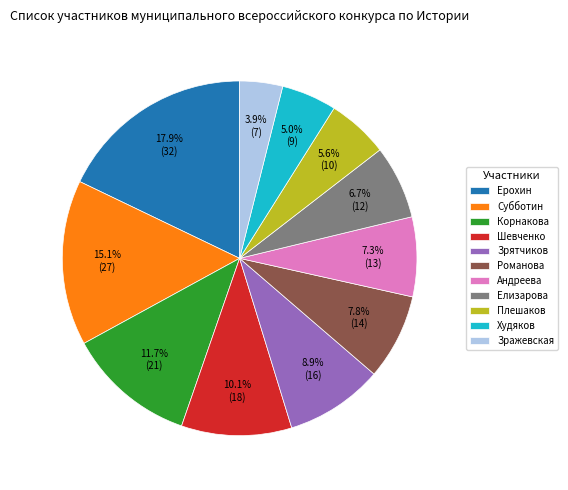

To the nearest percent, what percentage of the pie is Худяков?

5%